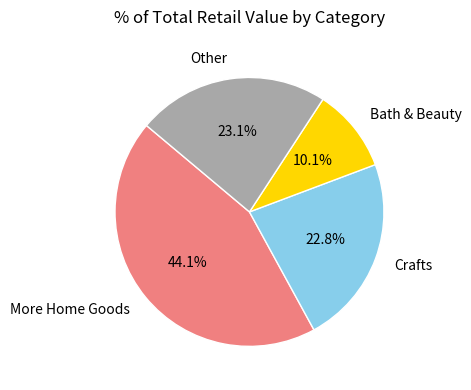

How many segments does this pie chart have?

4